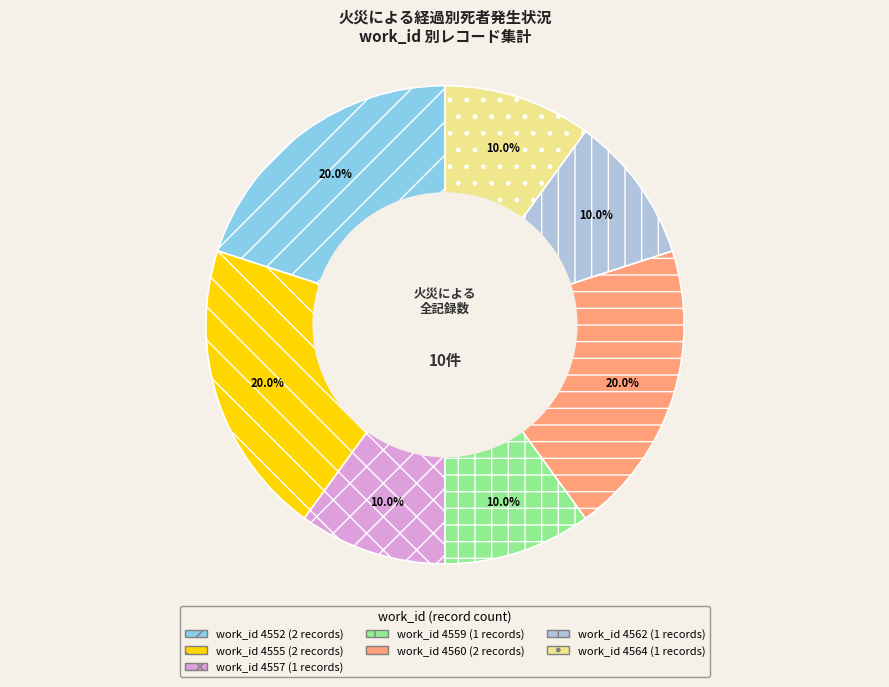

Does any single category account for the majority?

No